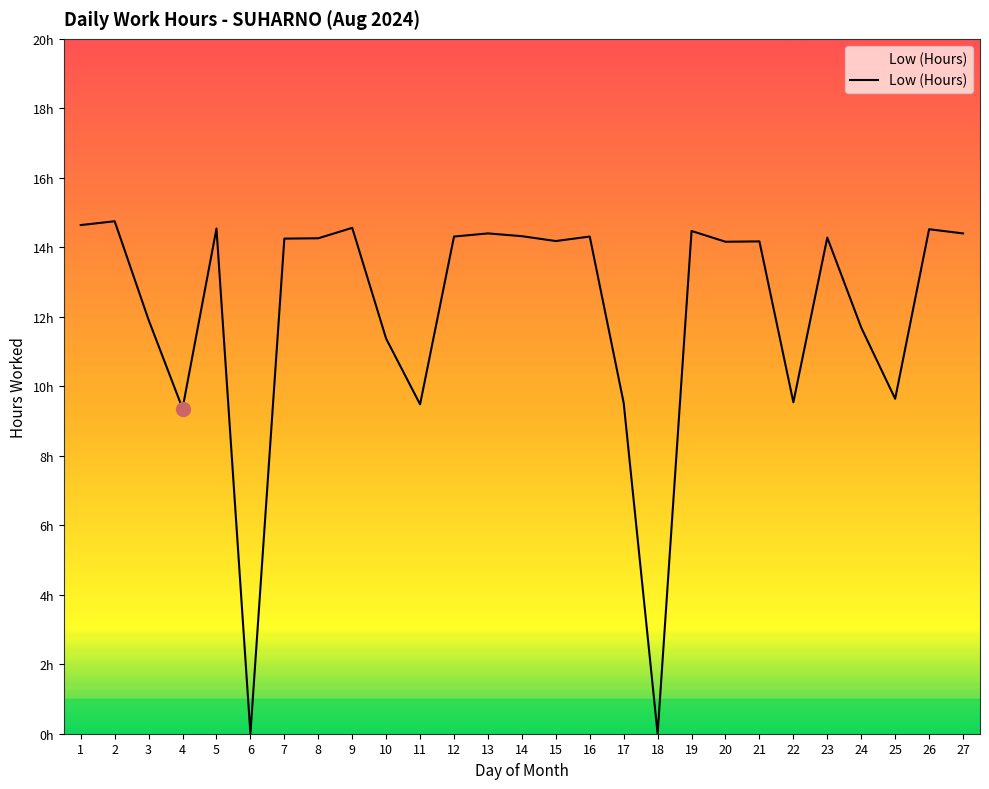

List the labels in order of value, largest first.

2, 1, 9, 5, 26, 19, 13, 27, 14, 12, 16, 23, 8, 7, 15, 21, 20, 3, 24, 10, 25, 22, 17, 11, 4, 6, 18